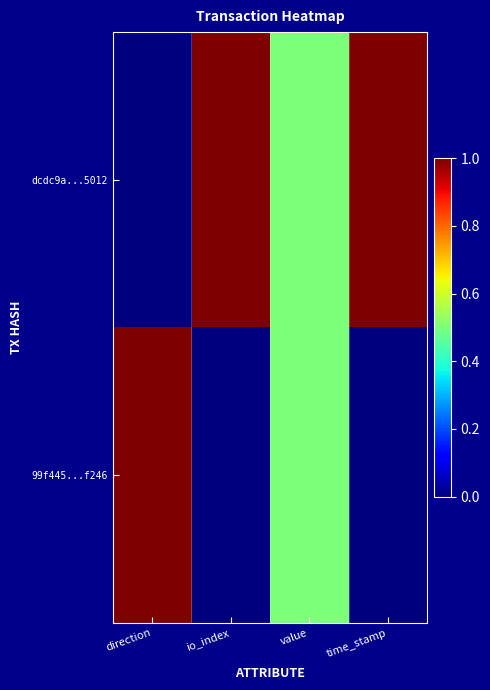

What is the total value across all series at time_stamp?

1.0